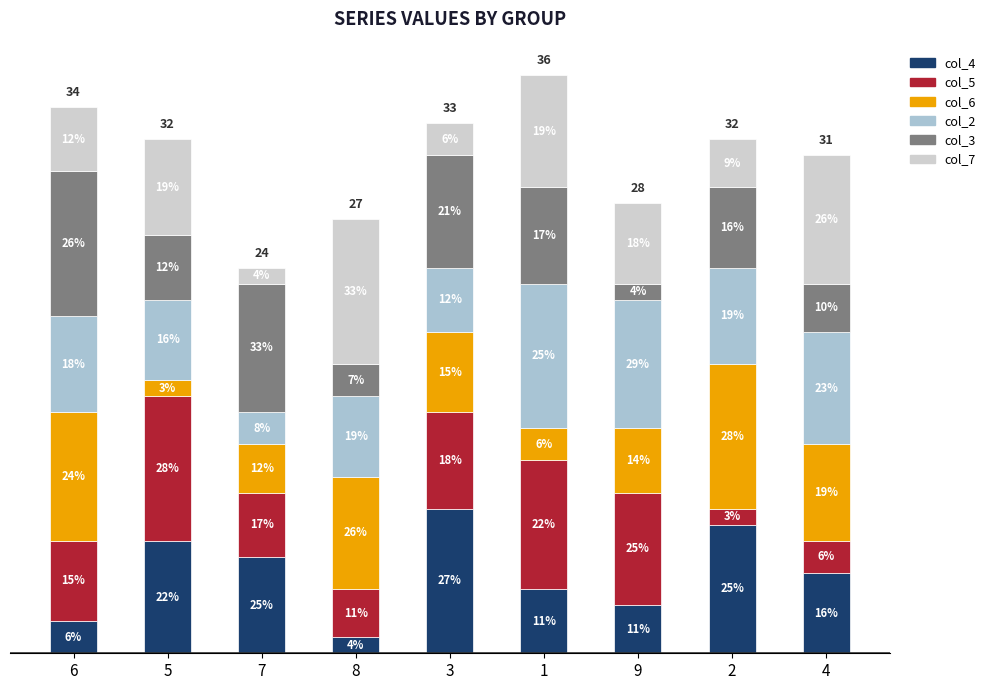

Between 6 and 2, which series saw the biggest shift?

col_4